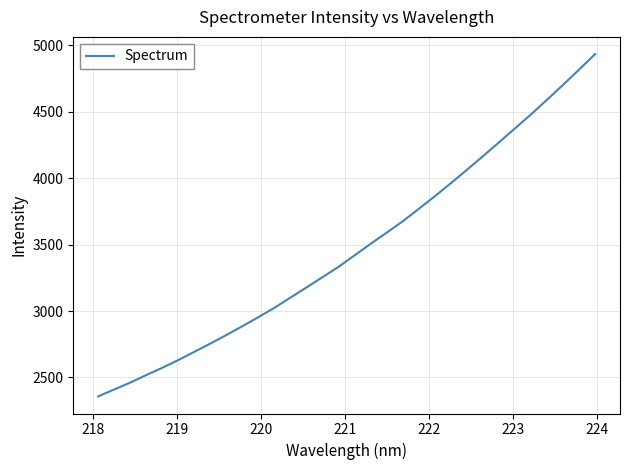

Reading left to right, transcribe all the data shown in this chart.

2357.4	2409.5	2461.0	2517.9	2572.7	2631.1	2693.4	2755.6	2819.8	2886.6	2954.7	3025.3	3102.2	3178.5	3256.3	3333.9	3420.5	3507.1	3591.0	3676.3	3770.0	3864.8	3963.0	4063.6	4166.0	4270.3	4375.6	4480.7	4591.0	4703.3	4817.7	4934.8